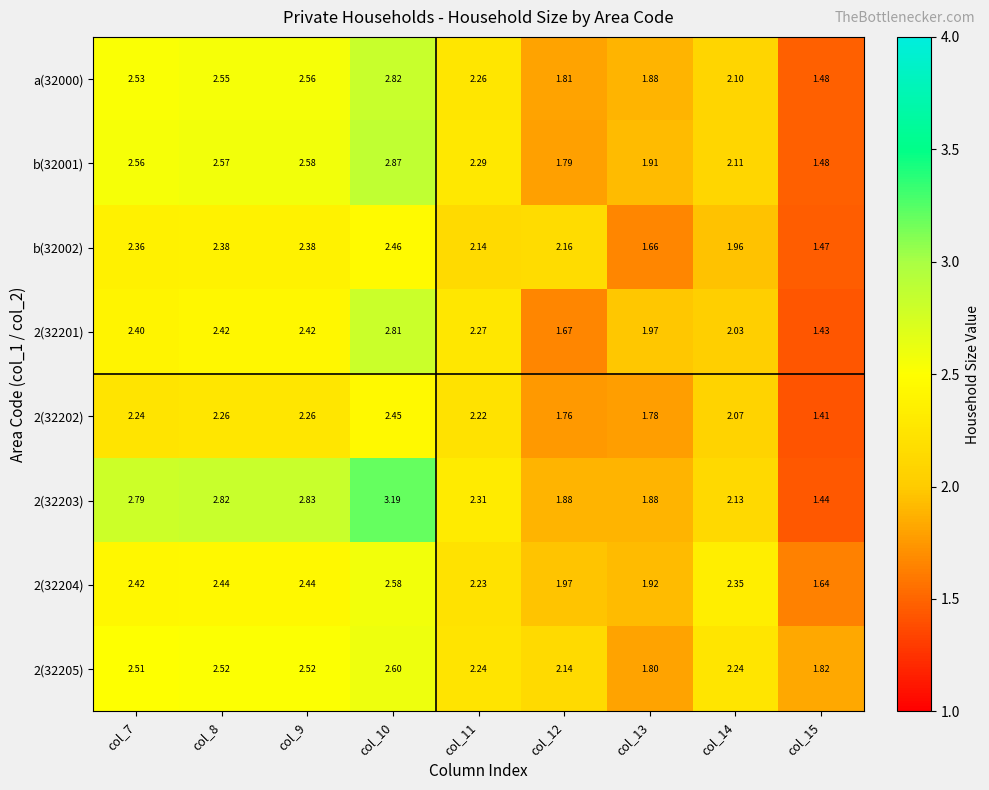

Which label corresponds to the largest value in the chart?

col_10